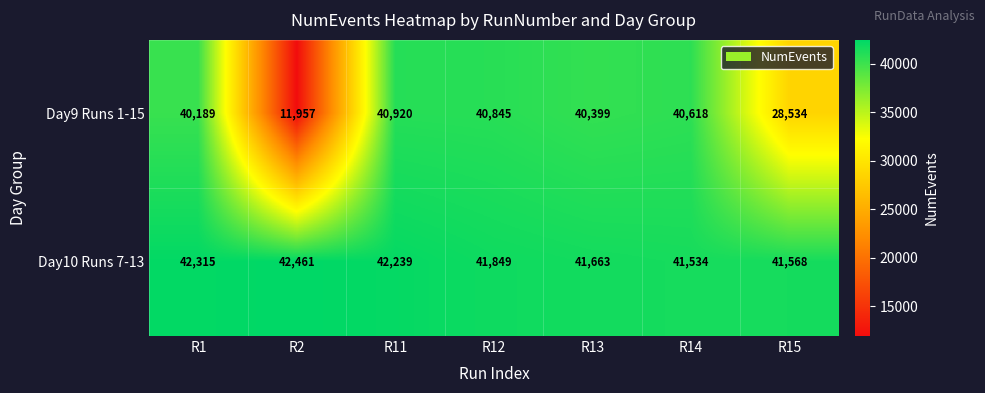

What is the approximate value of Day10 Runs 7-13 at R1, to the nearest 50?

42300